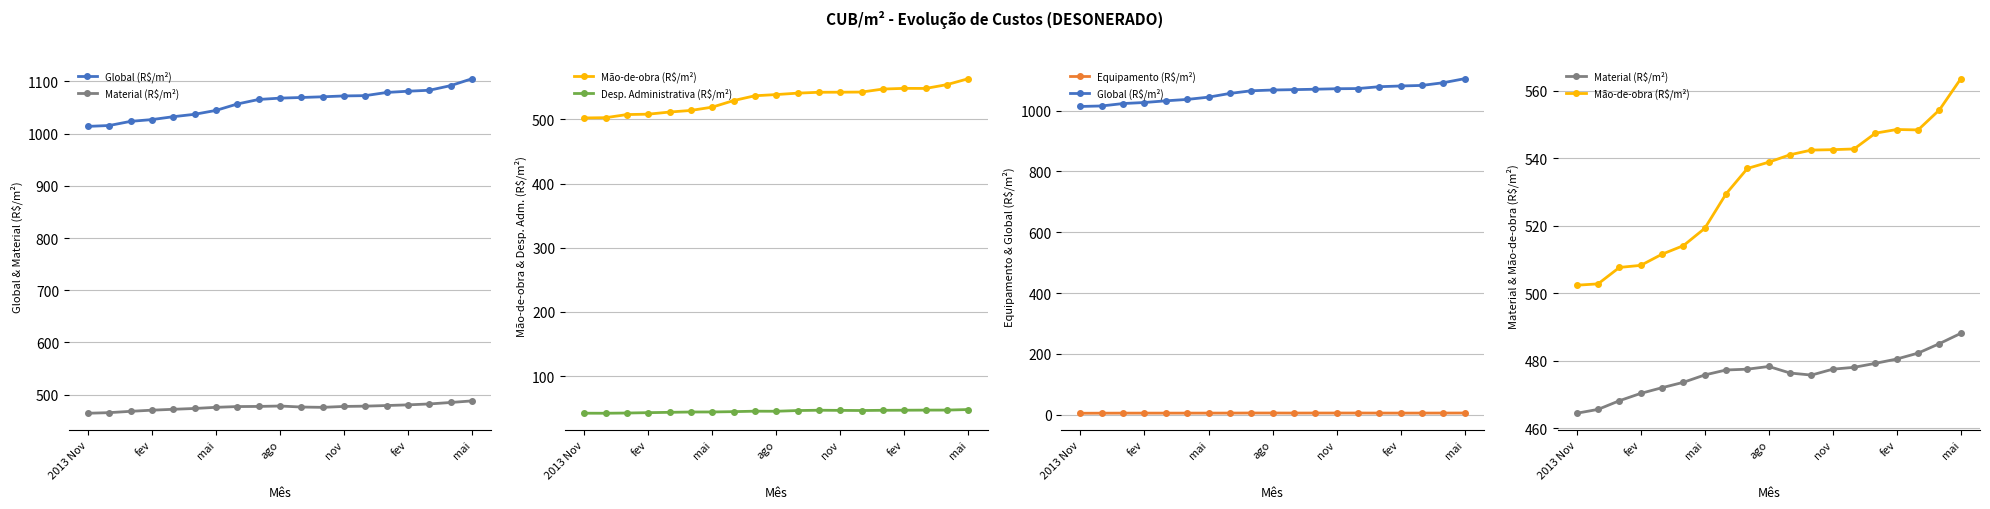

At mai, list the series in order from smallest to largest.

Equipamento (R$/m²), Desp. Administrativa (R$/m²), Material (R$/m²), Mão-de-obra (R$/m²), Global (R$/m²)